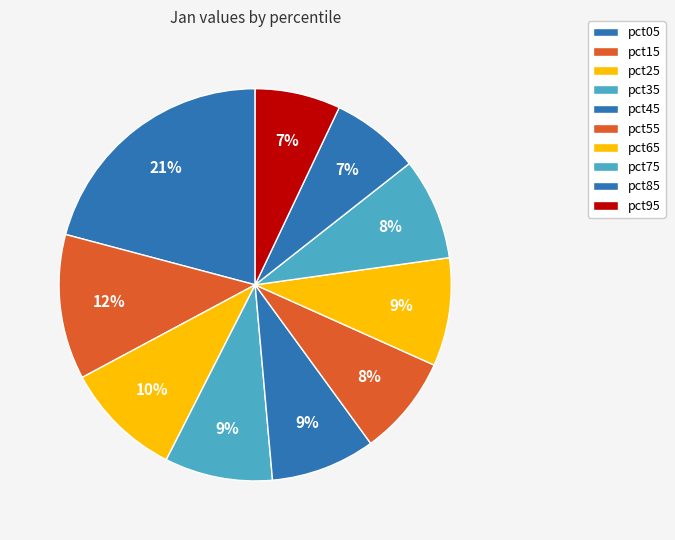

What percentage is the pct15 slice, to the nearest percent?

12%